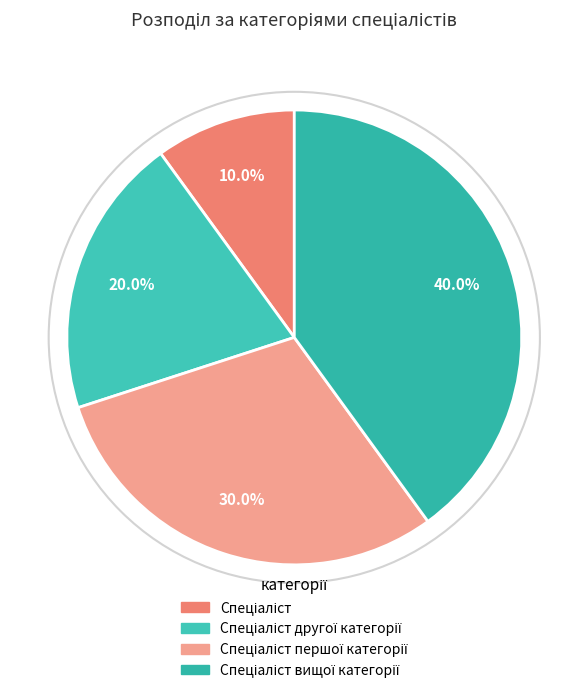

To the nearest percent, what is the average slice percentage?

25%